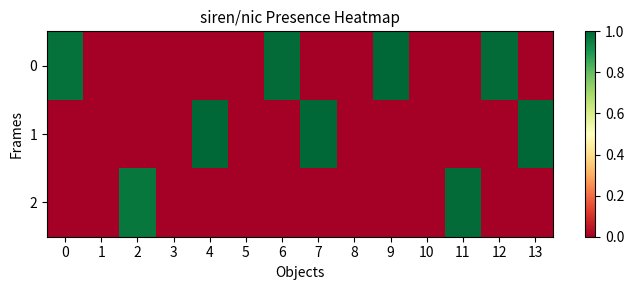

Reading right to left, what are all the values shown in this chart?

0: 13=0.0	12=1.0	11=0.0	10=0.0	9=1.0	8=0.0	7=0.0	6=1.0	5=0.0	4=0.0	3=0.0	2=0.0	1=0.0	0=1.0
1: 13=1.0	12=0.0	11=0.0	10=0.0	9=0.0	8=0.0	7=1.0	6=0.0	5=0.0	4=1.0	3=0.0	2=0.0	1=0.0	0=0.0
2: 13=0.0	12=0.0	11=1.0	10=0.0	9=0.0	8=0.0	7=0.0	6=0.0	5=0.0	4=0.0	3=0.0	2=1.0	1=0.0	0=0.0